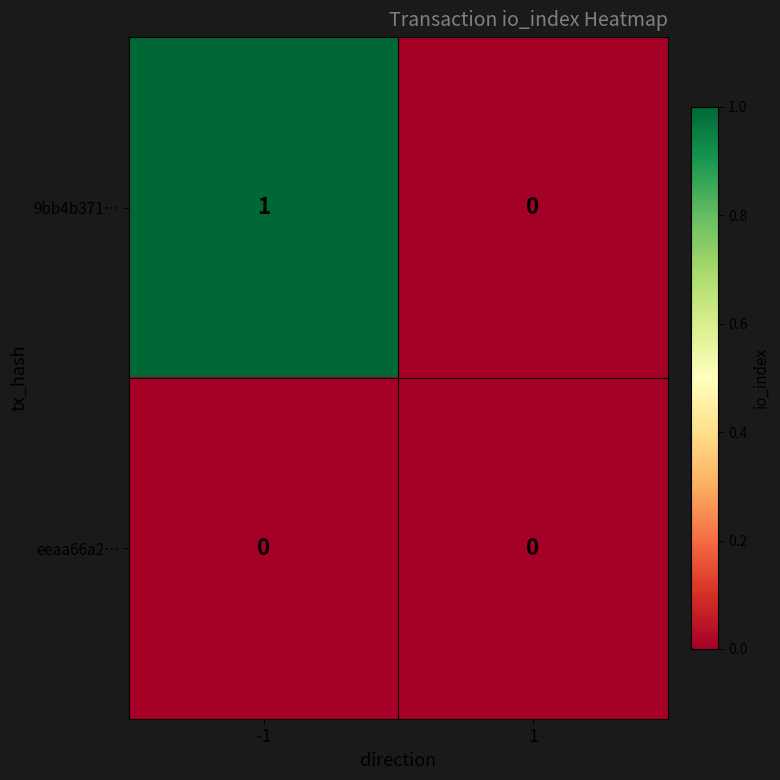

Rank the series by their average value, from lowest to highest.

eeaa66a2…, 9bb4b371…